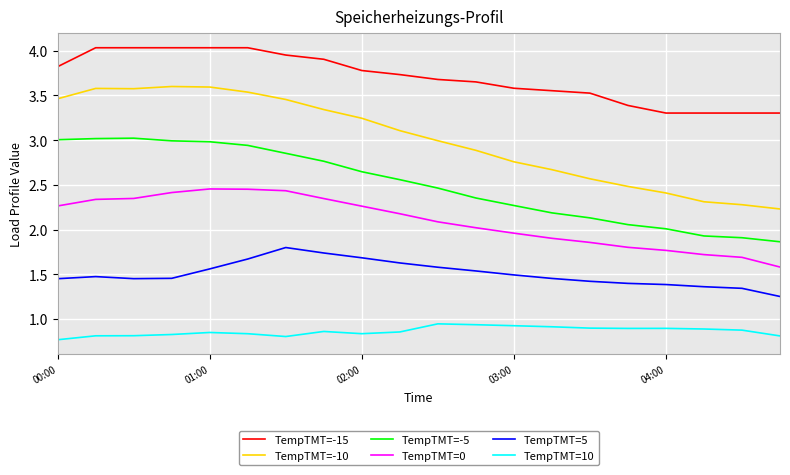

True or false: TempTMT=-15 and TempTMT=5 cross at least once.

False